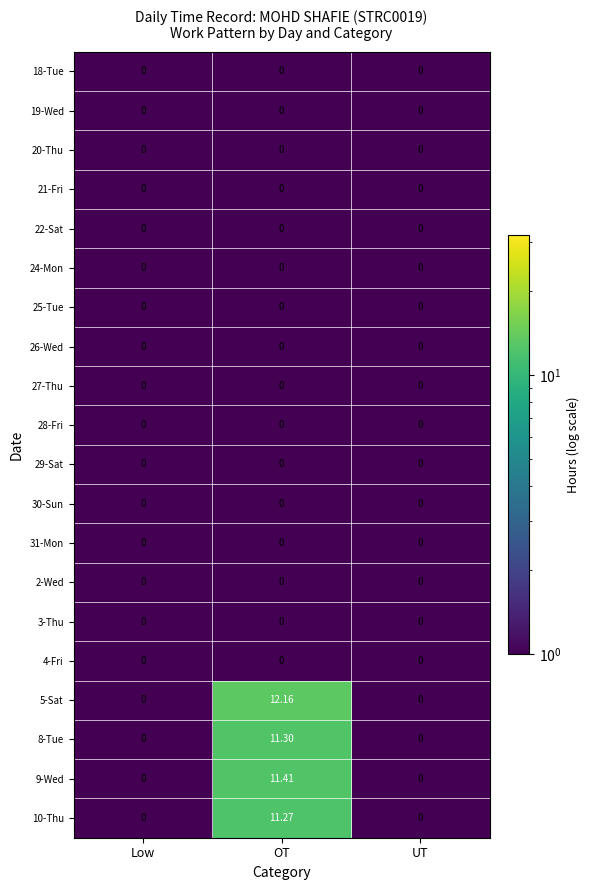

Which category has the highest value across all series?

OT